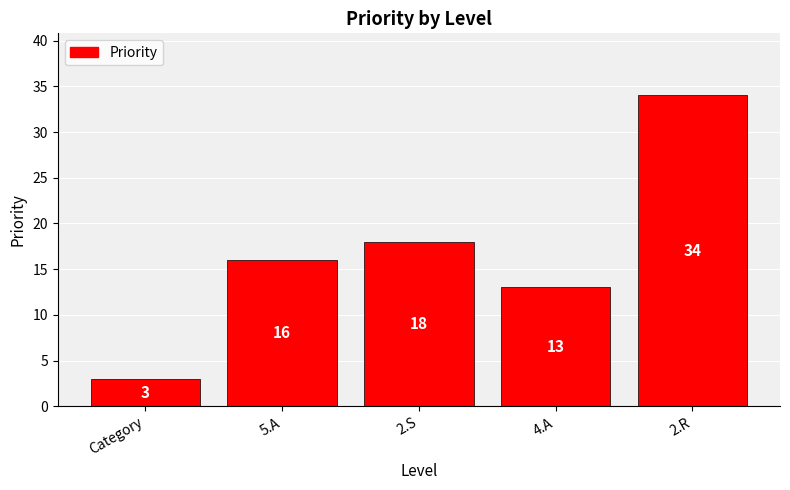

Rank the categories by value from lowest to highest.

Category, 4.A, 5.A, 2.S, 2.R